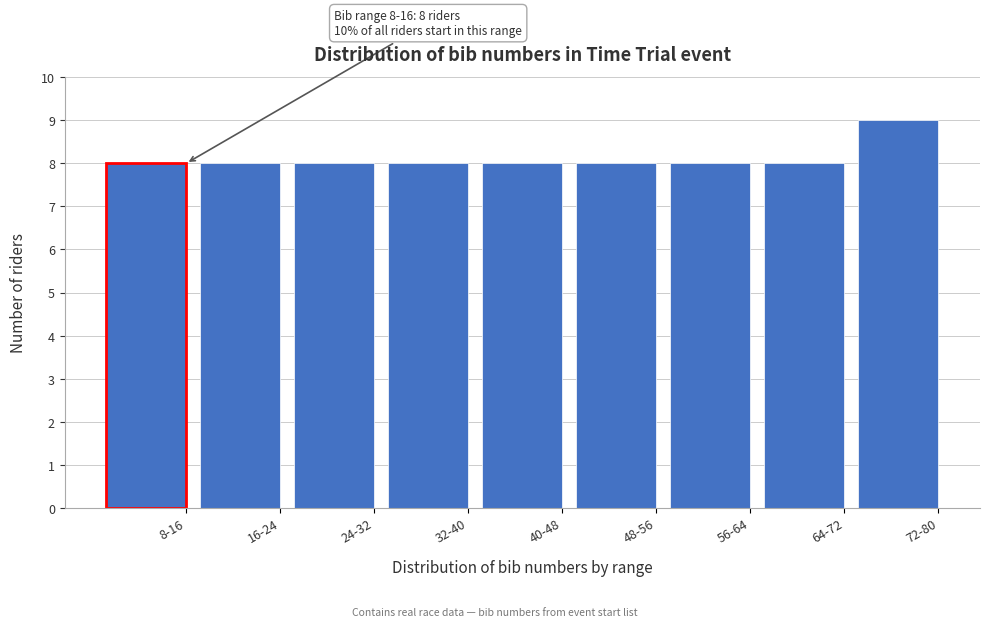

Reading left to right, transcribe all the data shown in this chart.

8-16=8	16-24=8	24-32=8	32-40=8	40-48=8	48-56=8	56-64=8	64-72=8	72-80=9